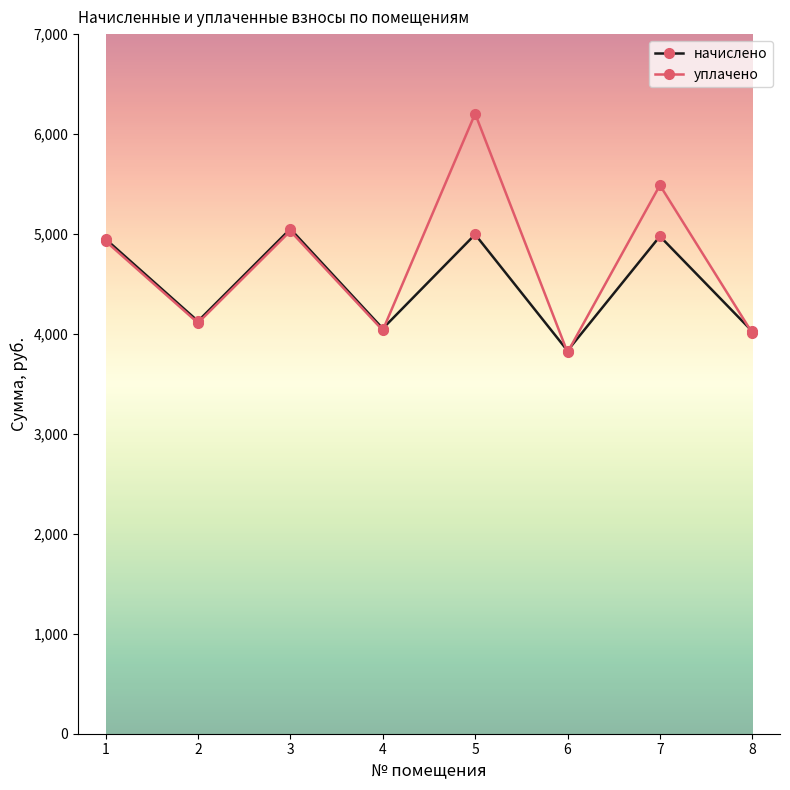

At how many categories does at least one series exceed 4457?

4